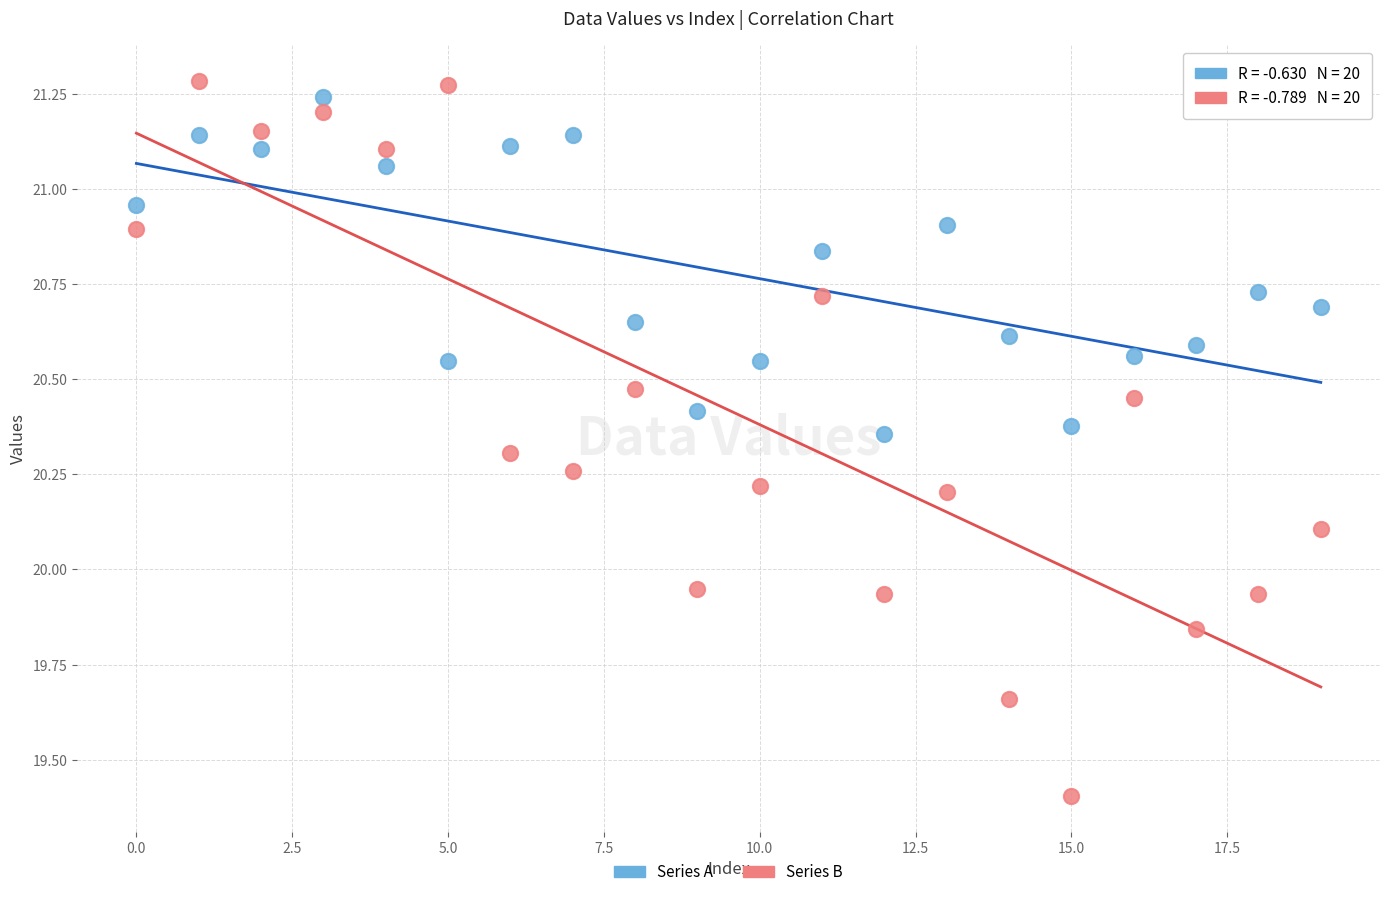

What are all the series names shown in the legend?

Series A, Series B